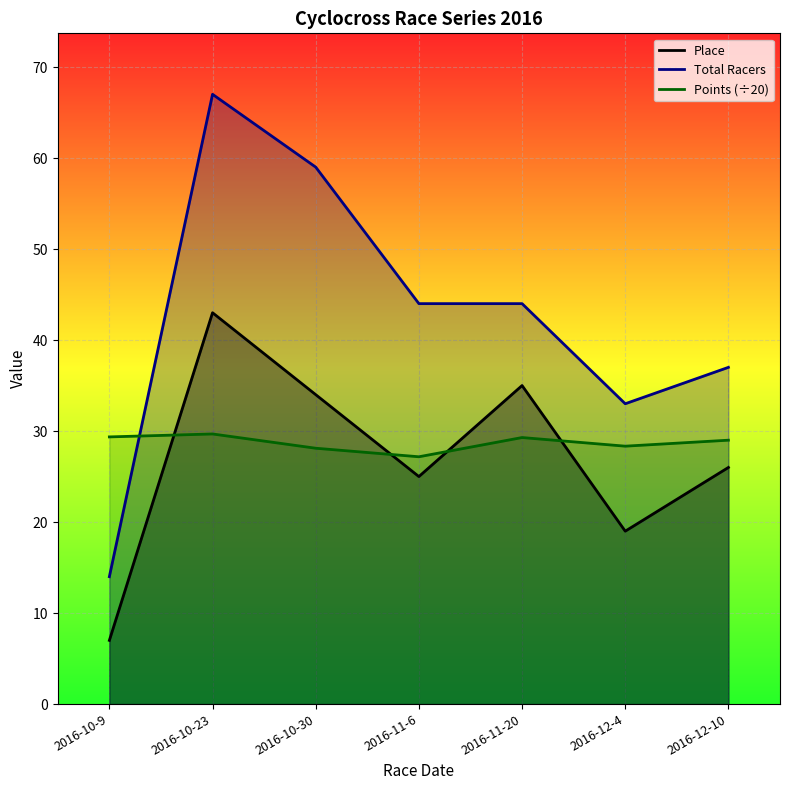

How many values in the Points (÷20) series are below 28?

1